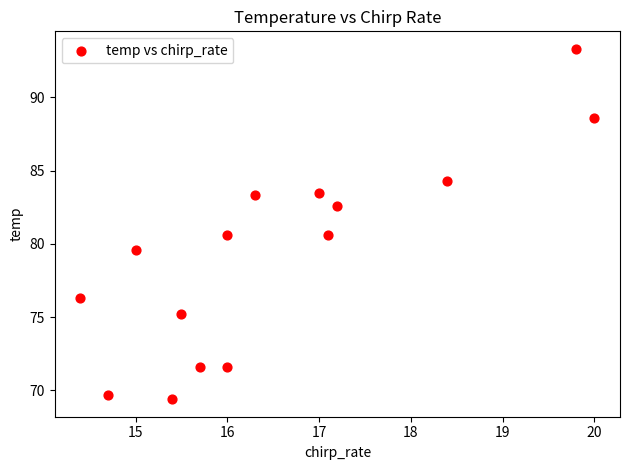

What is the range of Y values (max minus min)?

23.9